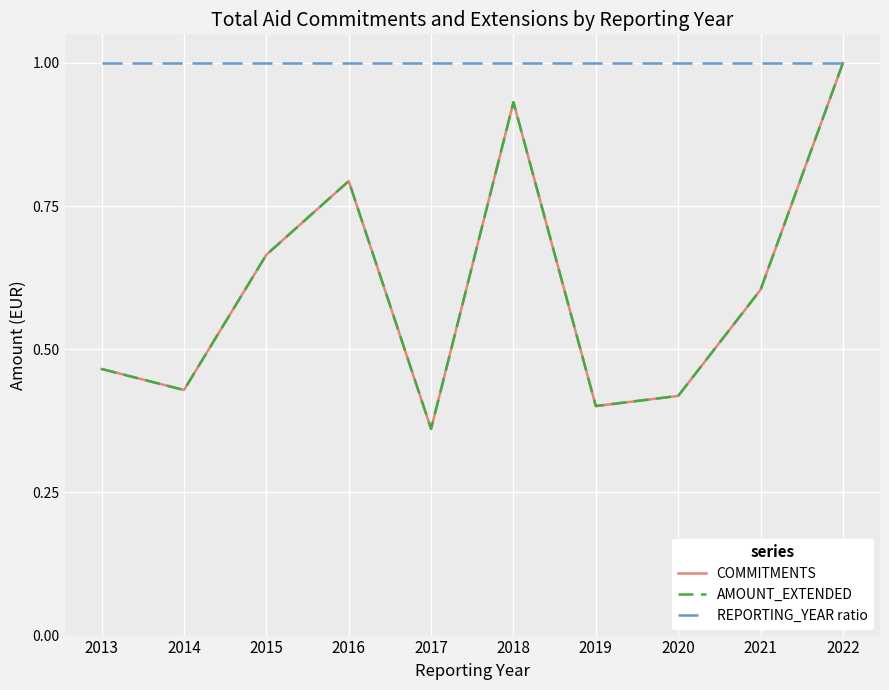

Is it true that AMOUNT_EXTENDED equals 0.5 at 2018?

False